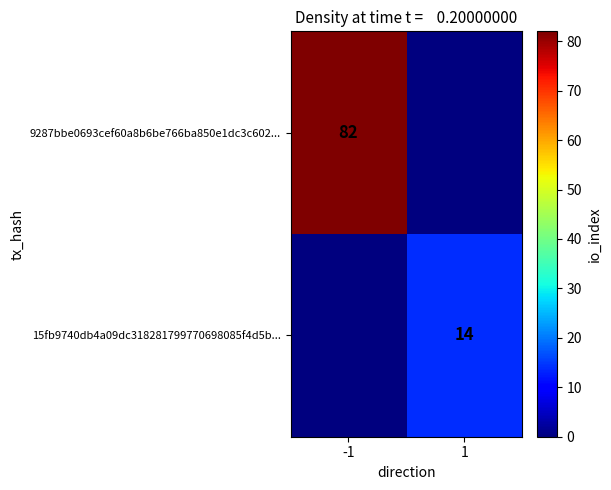

The value of 9287bbe0693cef60a8b6be766ba850e1dc3c602... at -1 is 52. True or false?

False